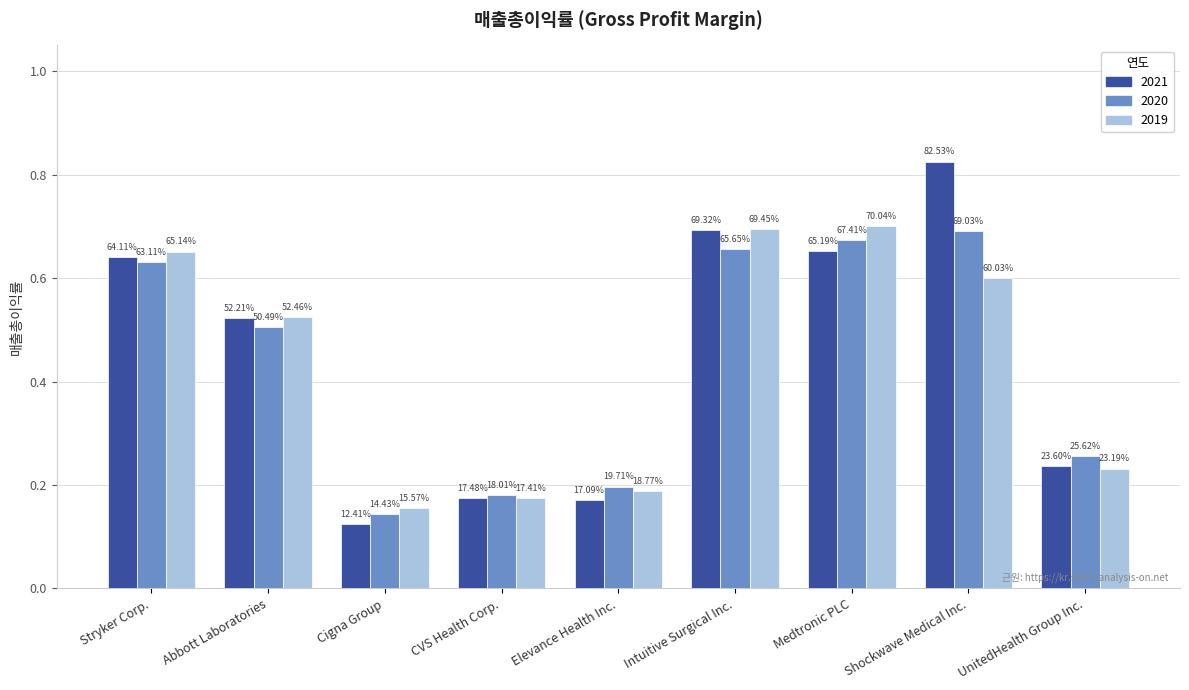

The 2021 series shows 0.2 at UnitedHealth Group Inc.. True or false?

True